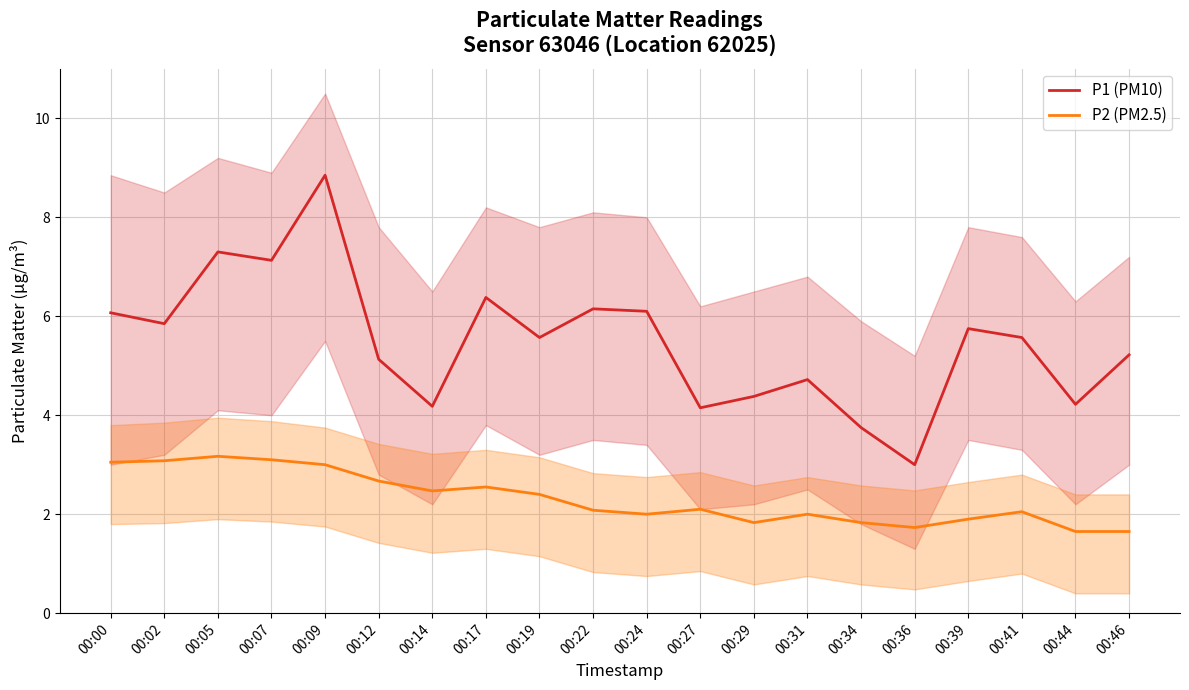

Which has a higher value, 00:36 or 00:44?

00:44